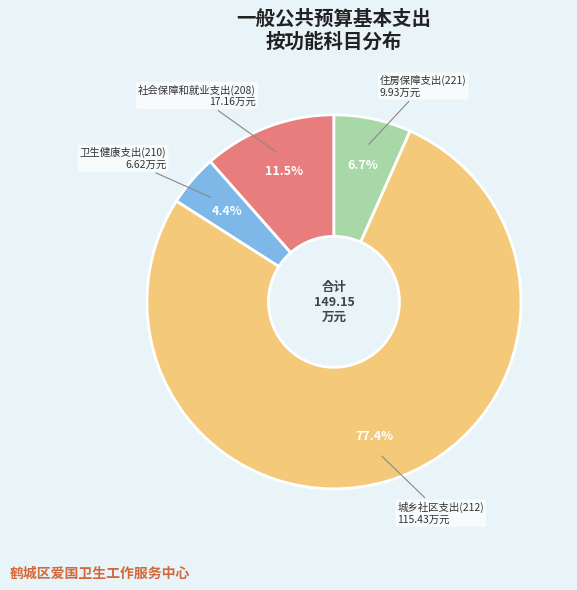

What is the ratio of the value at 城乡社区支出(212) to the value at 社会保障和就业支出(208)?

6.7